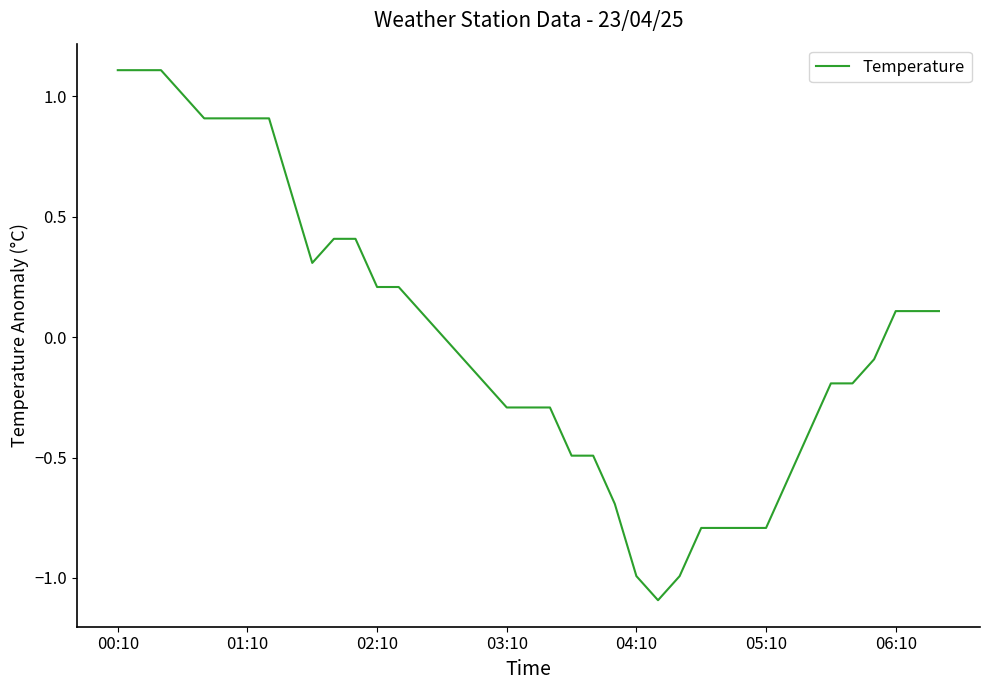

What is the difference between the maximum and minimum values?

2.2